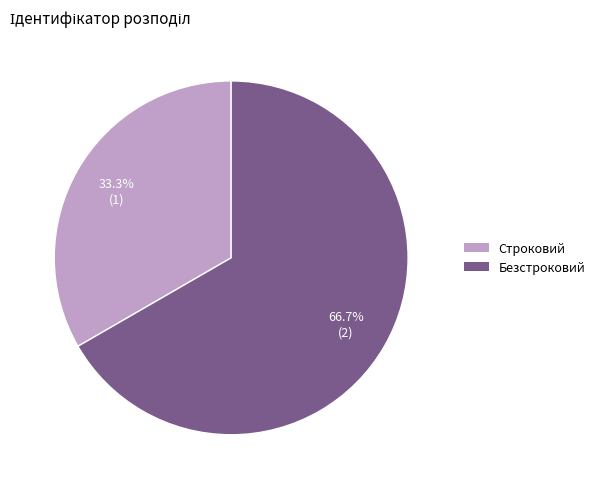

The Безстроковий slice represents 56% of the pie. True or false?

False